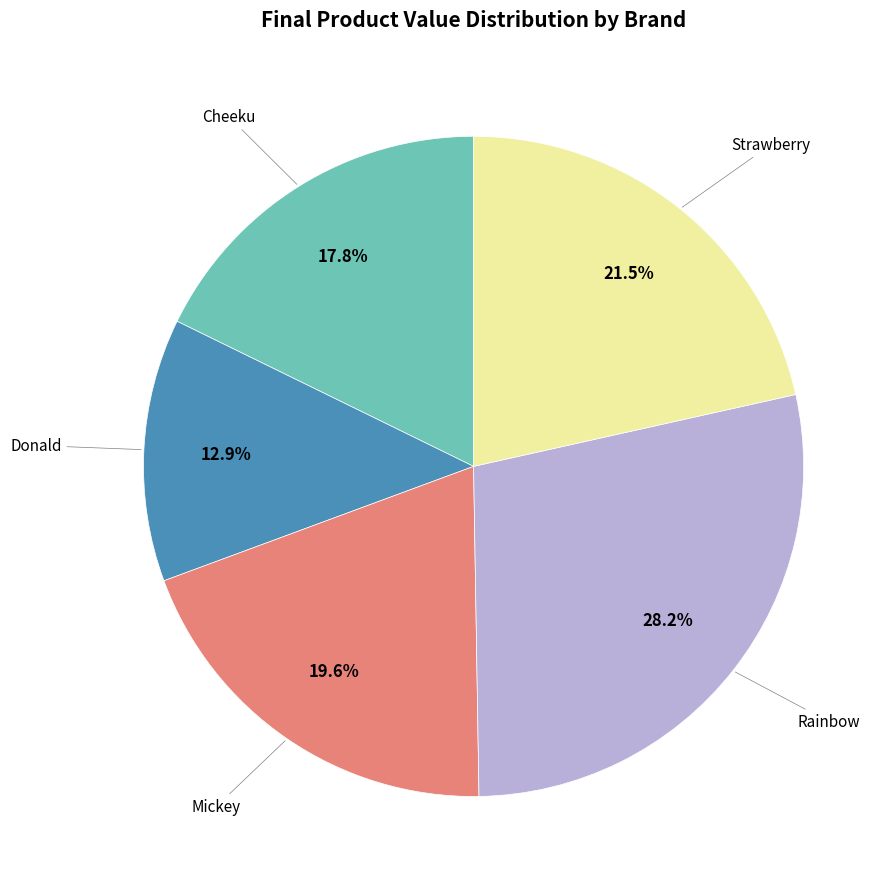

Does any single category account for the majority?

No